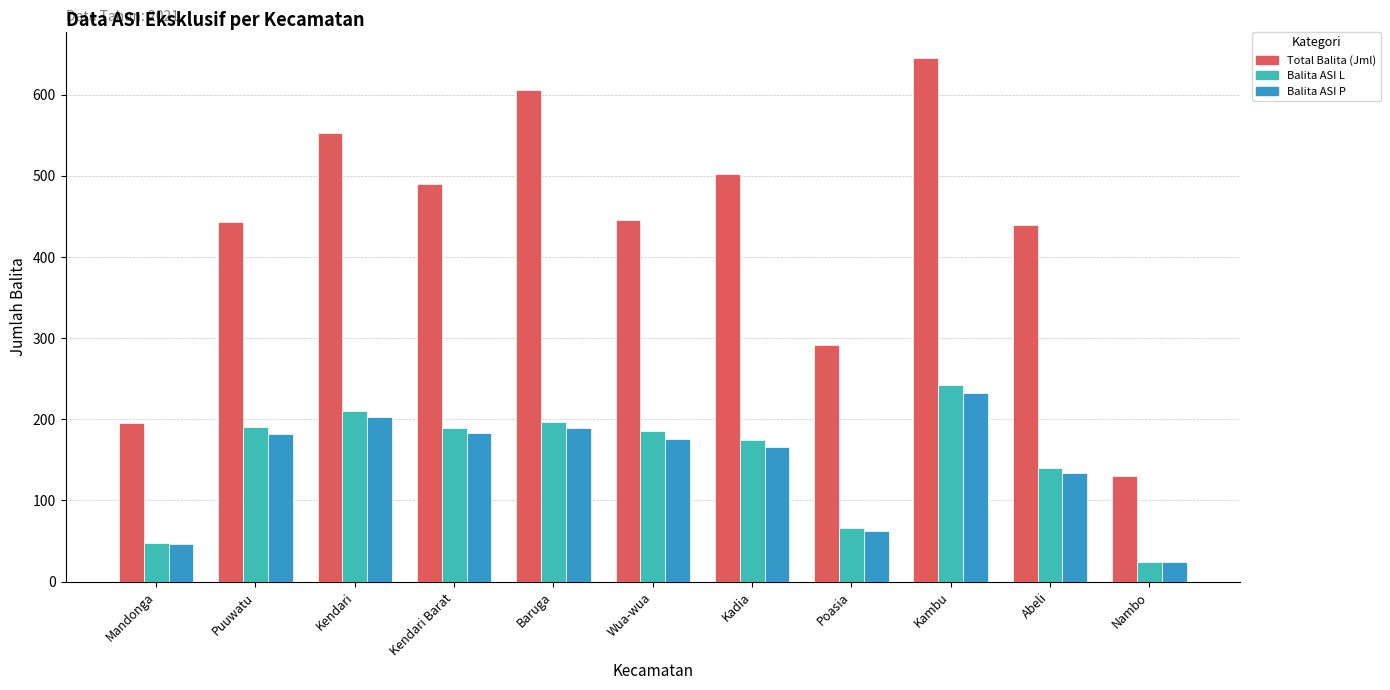

At which label does Total Balita (Jml) reach its minimum?

Nambo